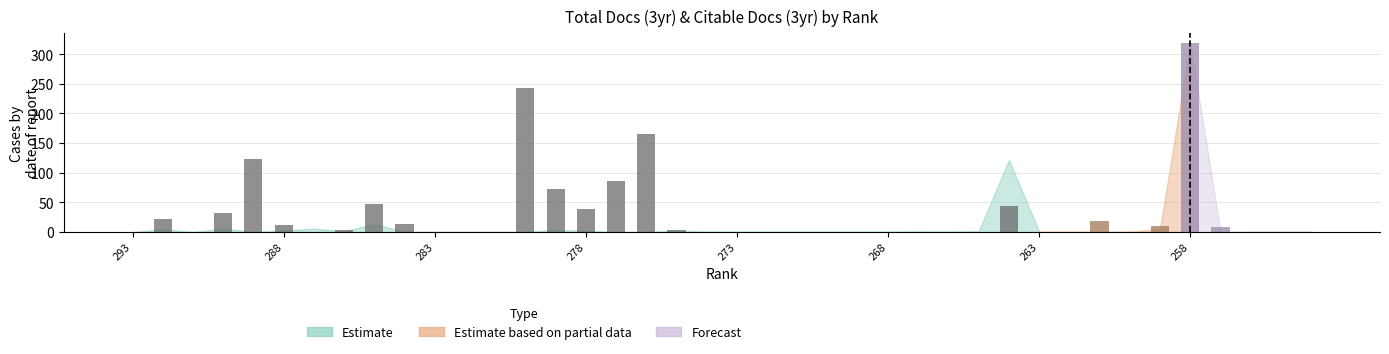

What is the sum of all values?

1263